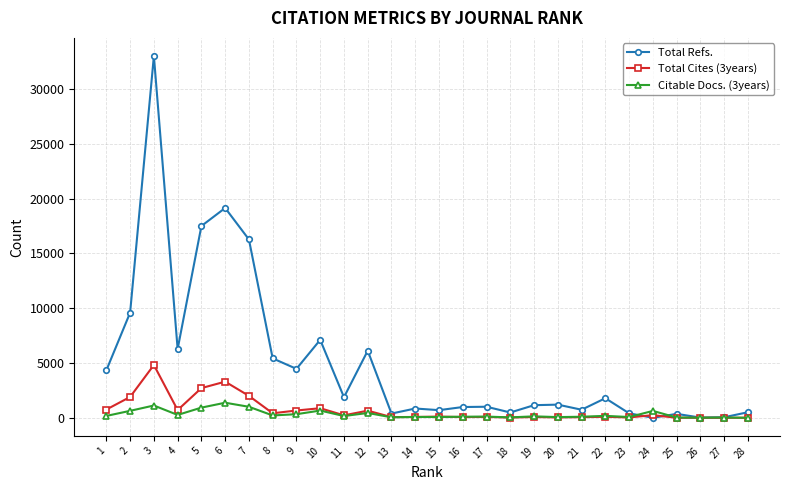

What is the value of the Total Cites (3years) point at the 21st from the left?

58